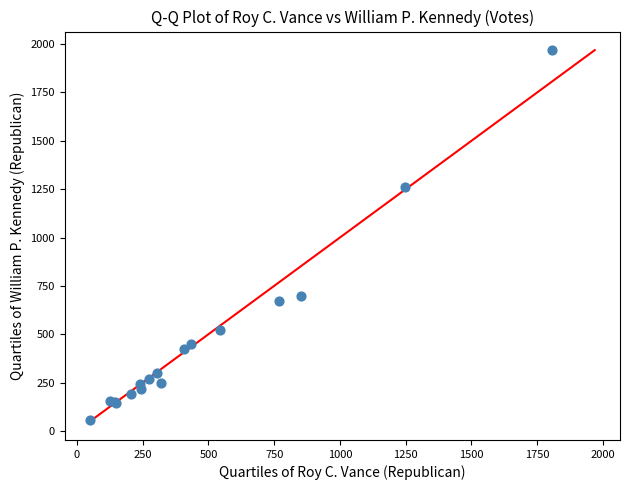

What Y value in the scatter plot is closest to 1012?

1262